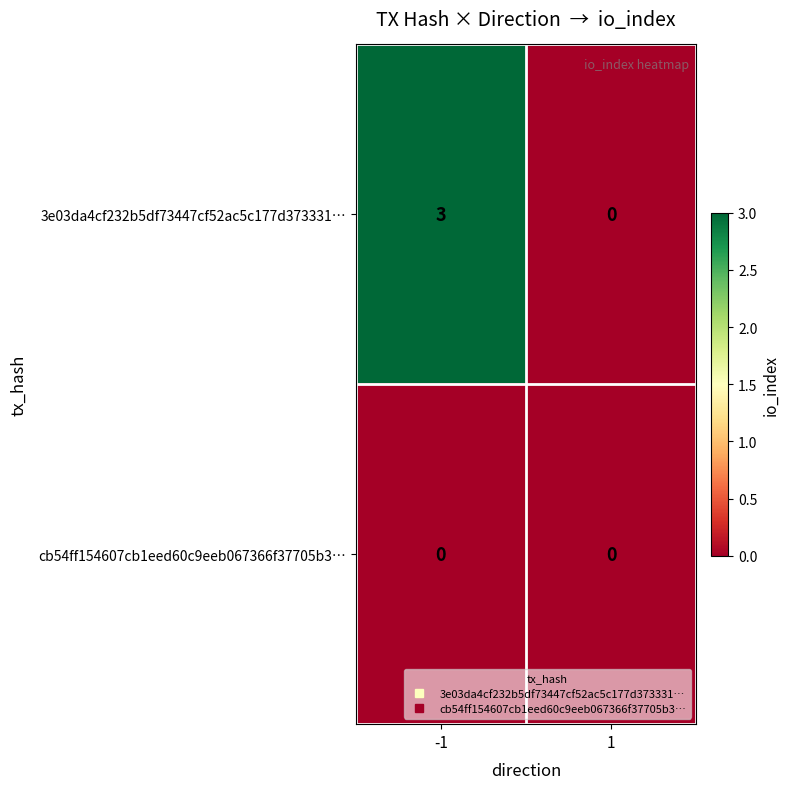

Which series has the largest total across all categories?

3e03da4cf232b5df73447cf52ac5c177d373331…